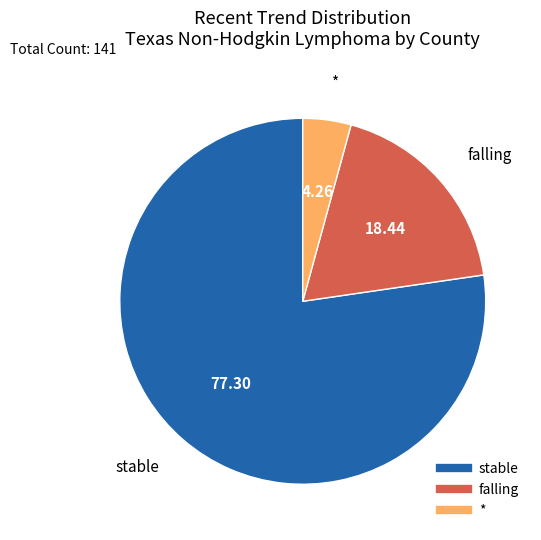

What is the largest slice in the pie chart?

stable